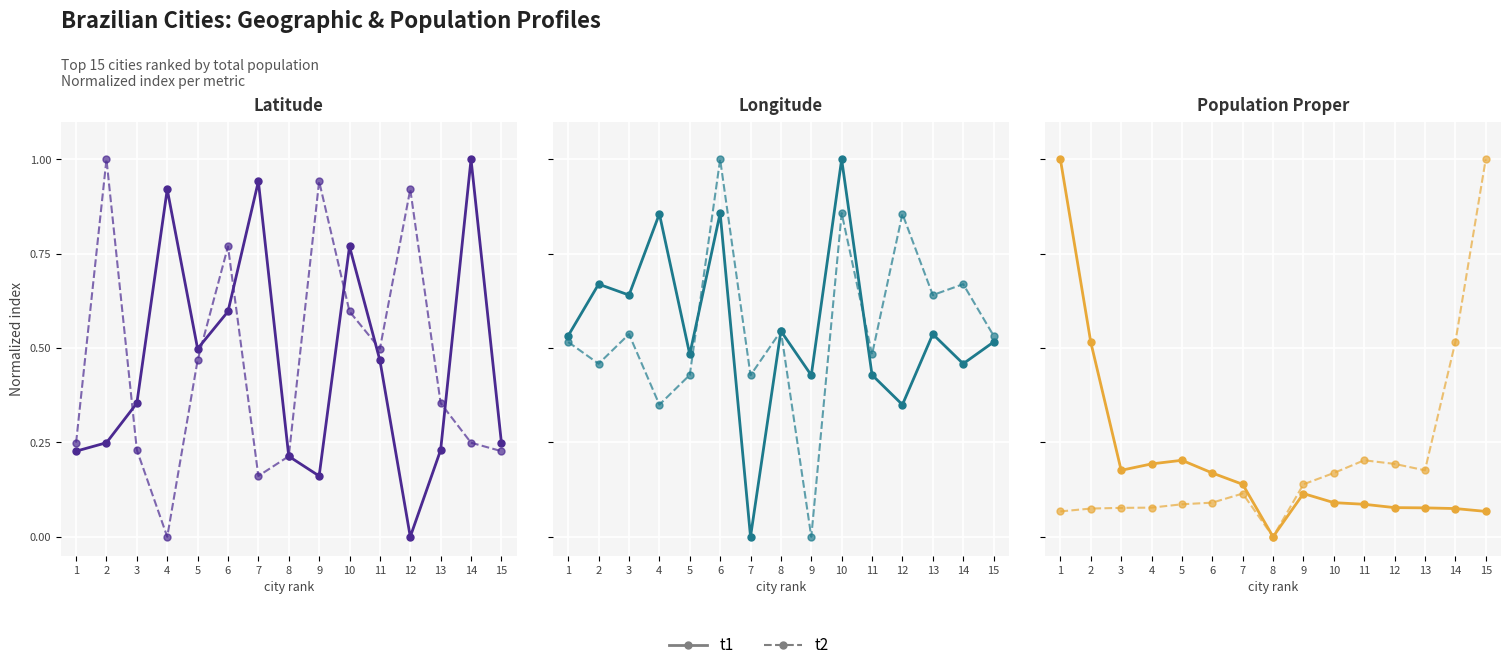

True or false: t2 and t1 intersect in this chart.

False